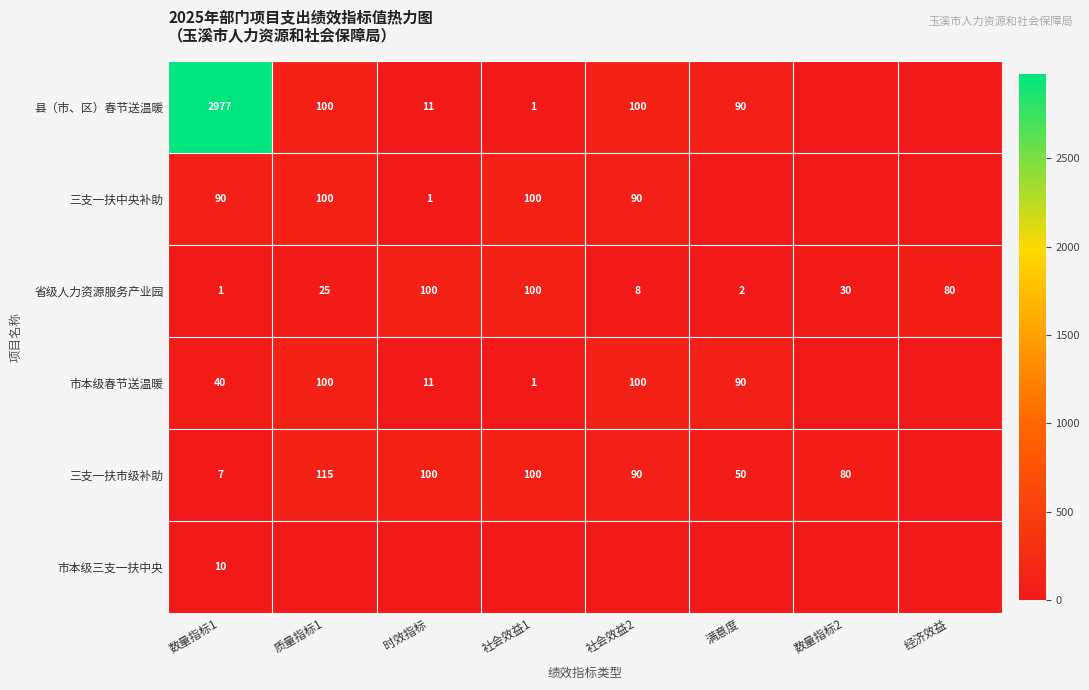

At which label does 省级人力资源服务产业园 first exceed 30?

时效指标